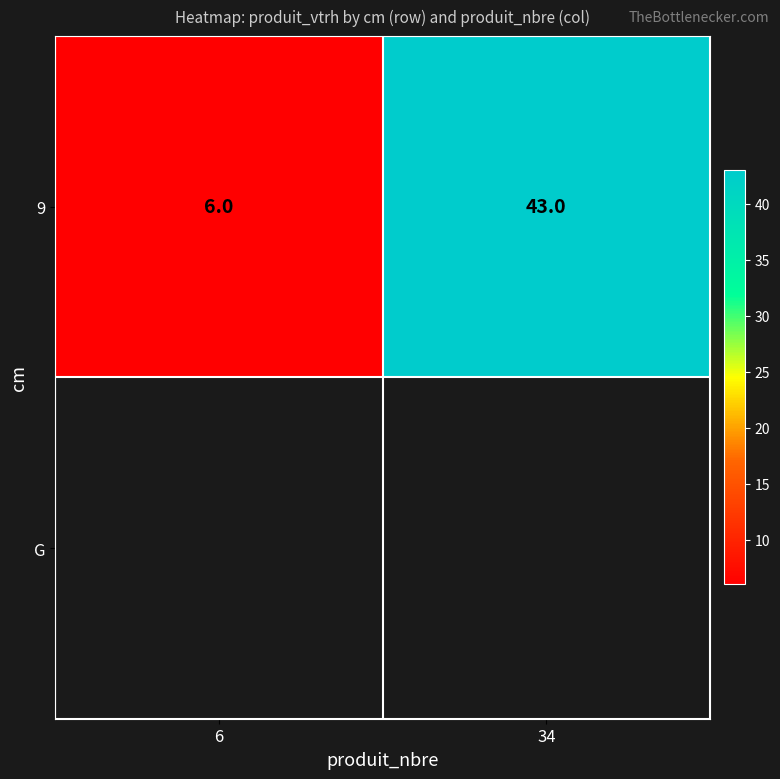

Where is the data nearest to the value 24?

6